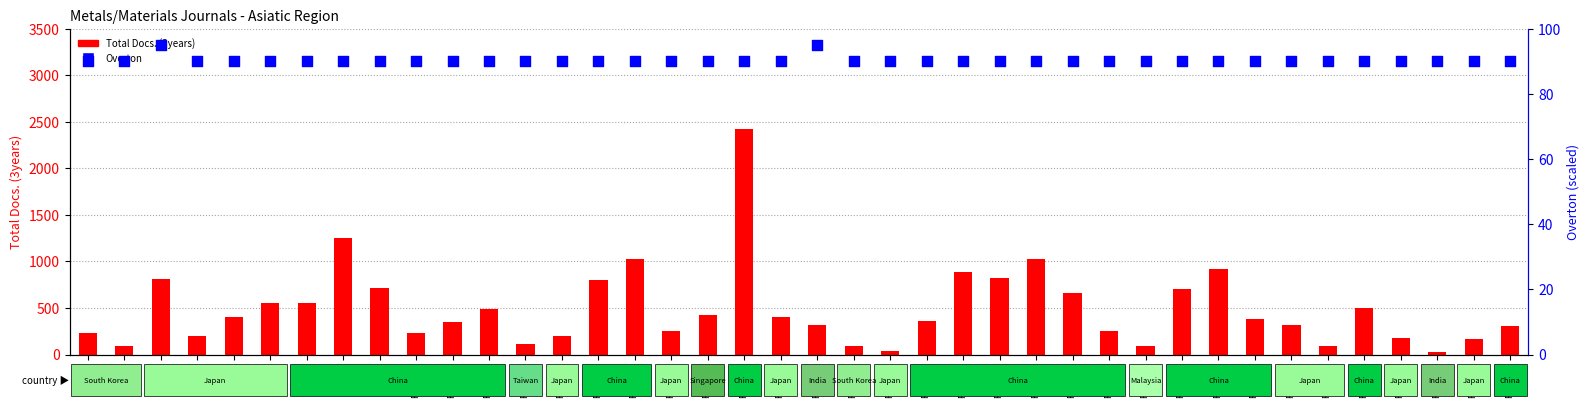

Is the value of Overton at Rank 23 greater than the value of Total Docs. (3years) at Rank 40?

No